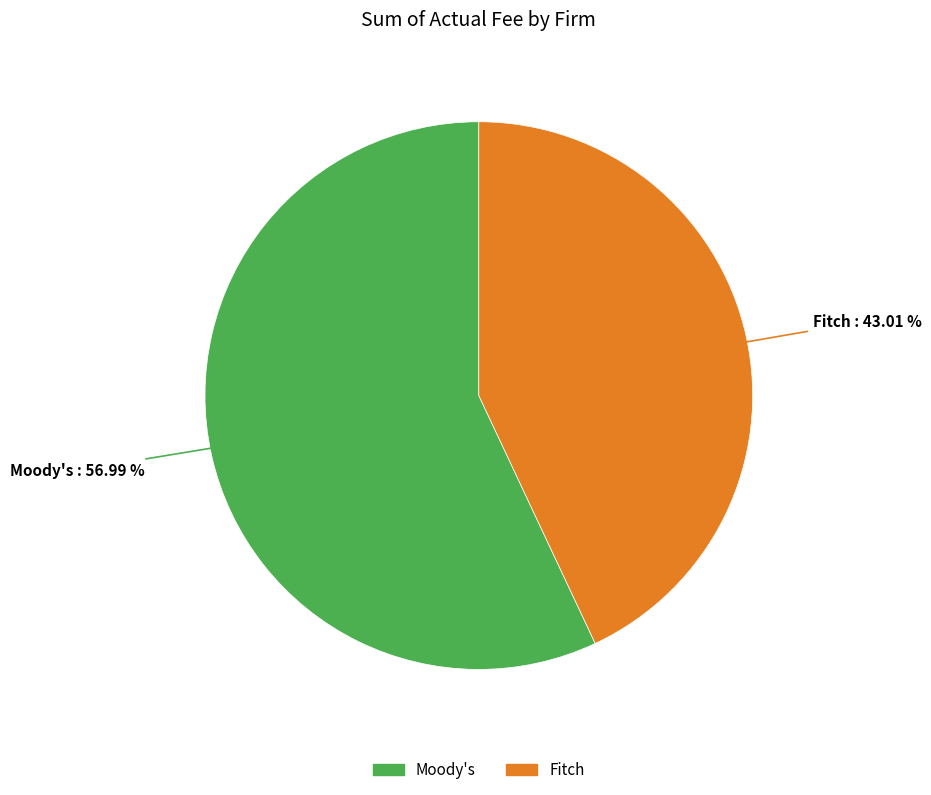

Combined, do Moody's and Fitch account for over 50%?

Yes